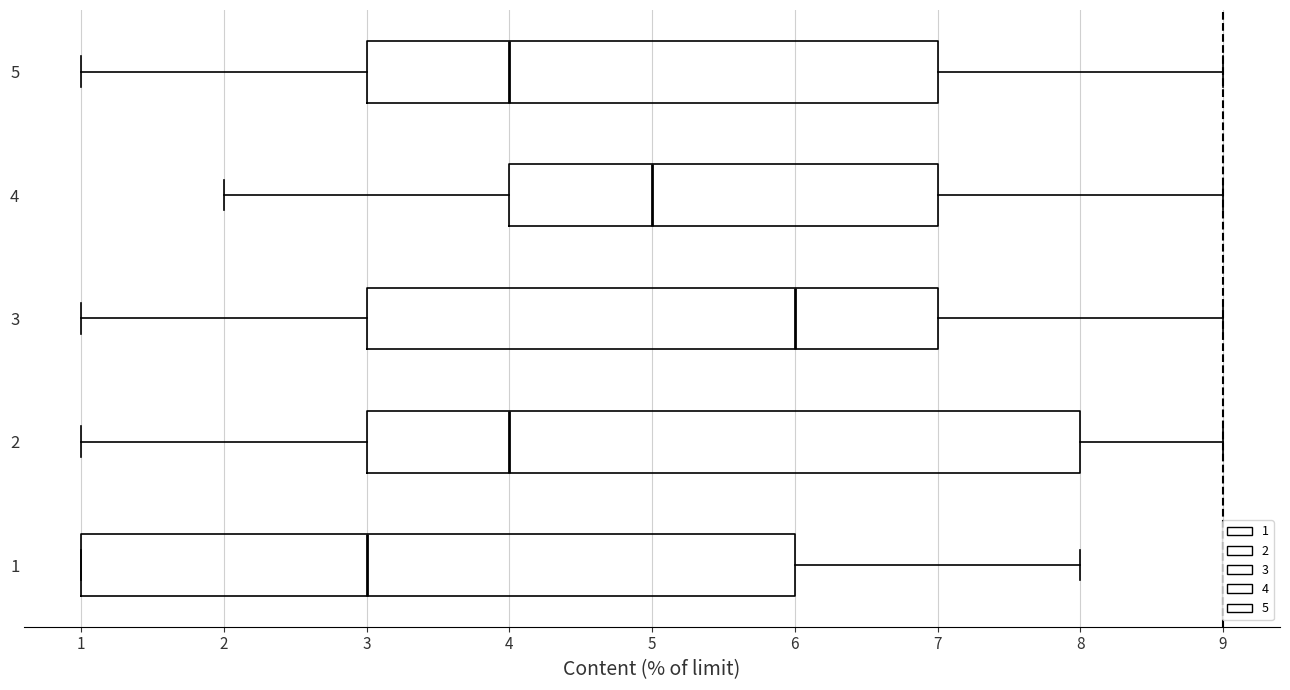

Reading bottom to top, read every box against the x-axis: the position of its median line, the range the box covers, and the ends of its whiskers. The values are not printed on the chart, so give them approximately, as read against the axis.

1: median 3, box 1 to 6, whiskers 1 to 8
2: median 4, box 3 to 8, whiskers 1 to 9
3: median 6, box 3 to 7, whiskers 1 to 9
4: median 5, box 4 to 7, whiskers 2 to 9
5: median 4, box 3 to 7, whiskers 1 to 9